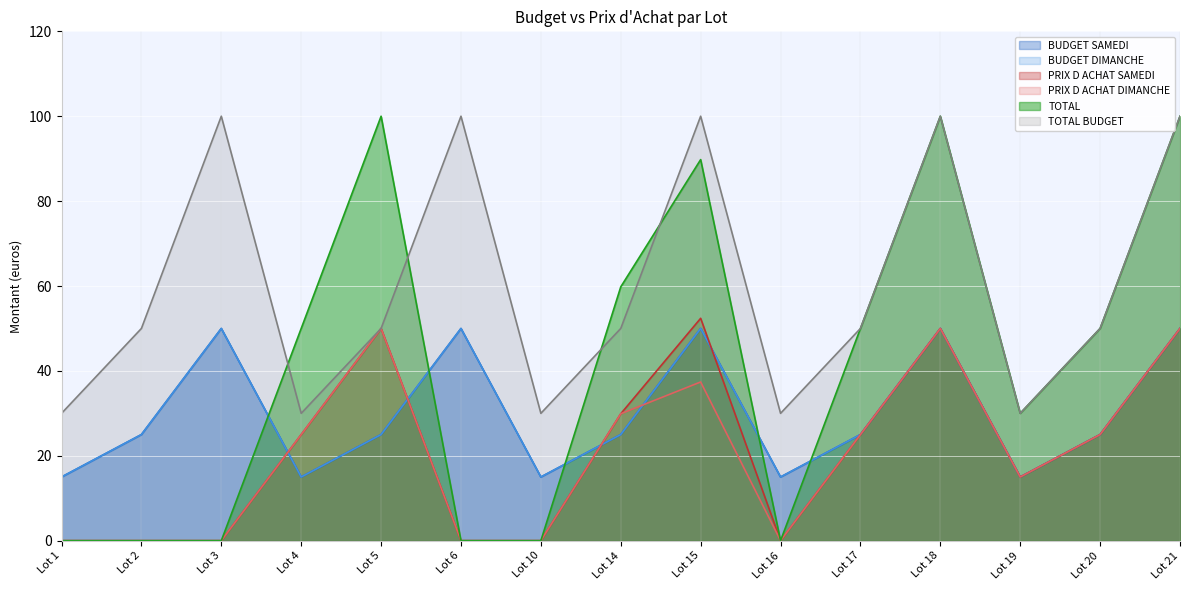

Which series has the largest total across all categories?

TOTAL BUDGET